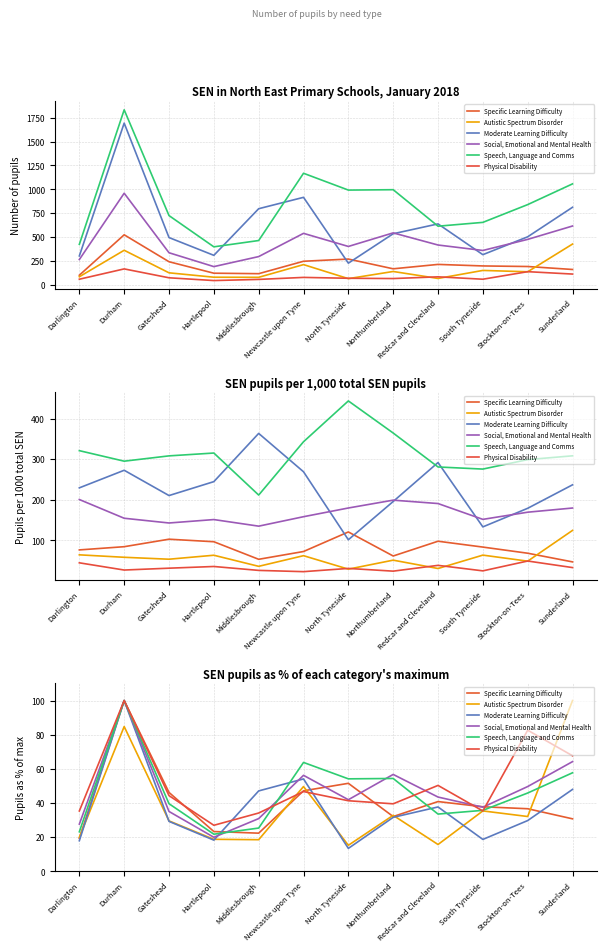

How many lines are shown in the chart?

6